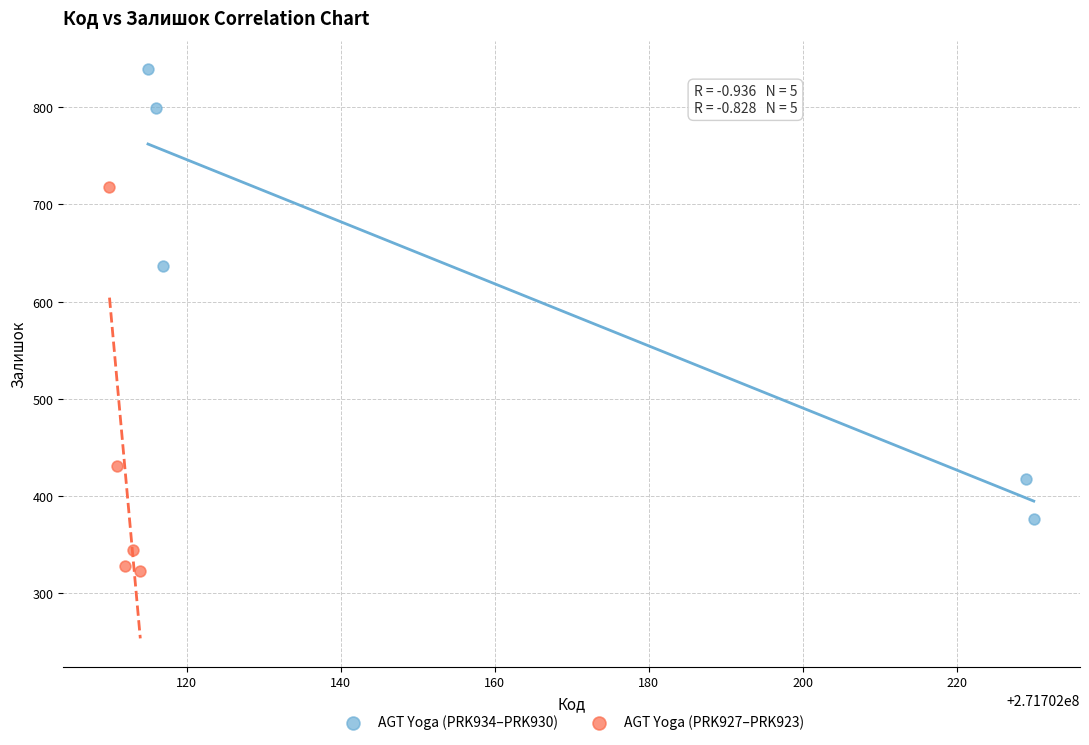

Which series reaches the maximum Y coordinate?

AGT Yoga (PRK934–PRK930)